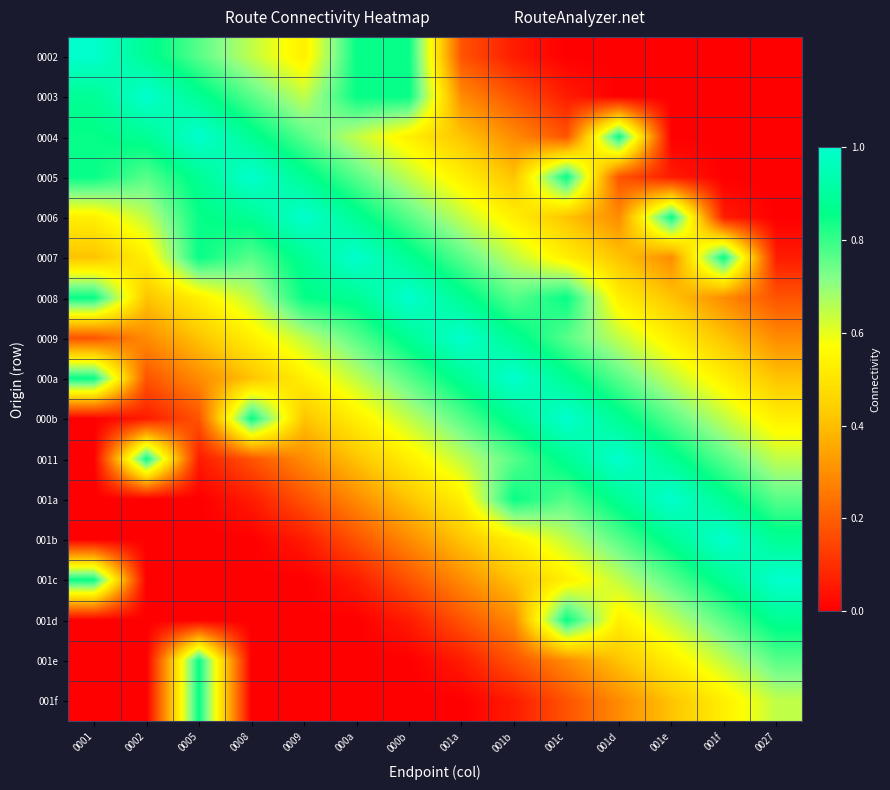

At 001a, list the series in order from smallest to largest.

001f, 001e, 0002, 001d, 0003, 001c, 0004, 001b, 0005, 001a, 0006, 0011, 0007, 000b, 0008, 000a, 0009